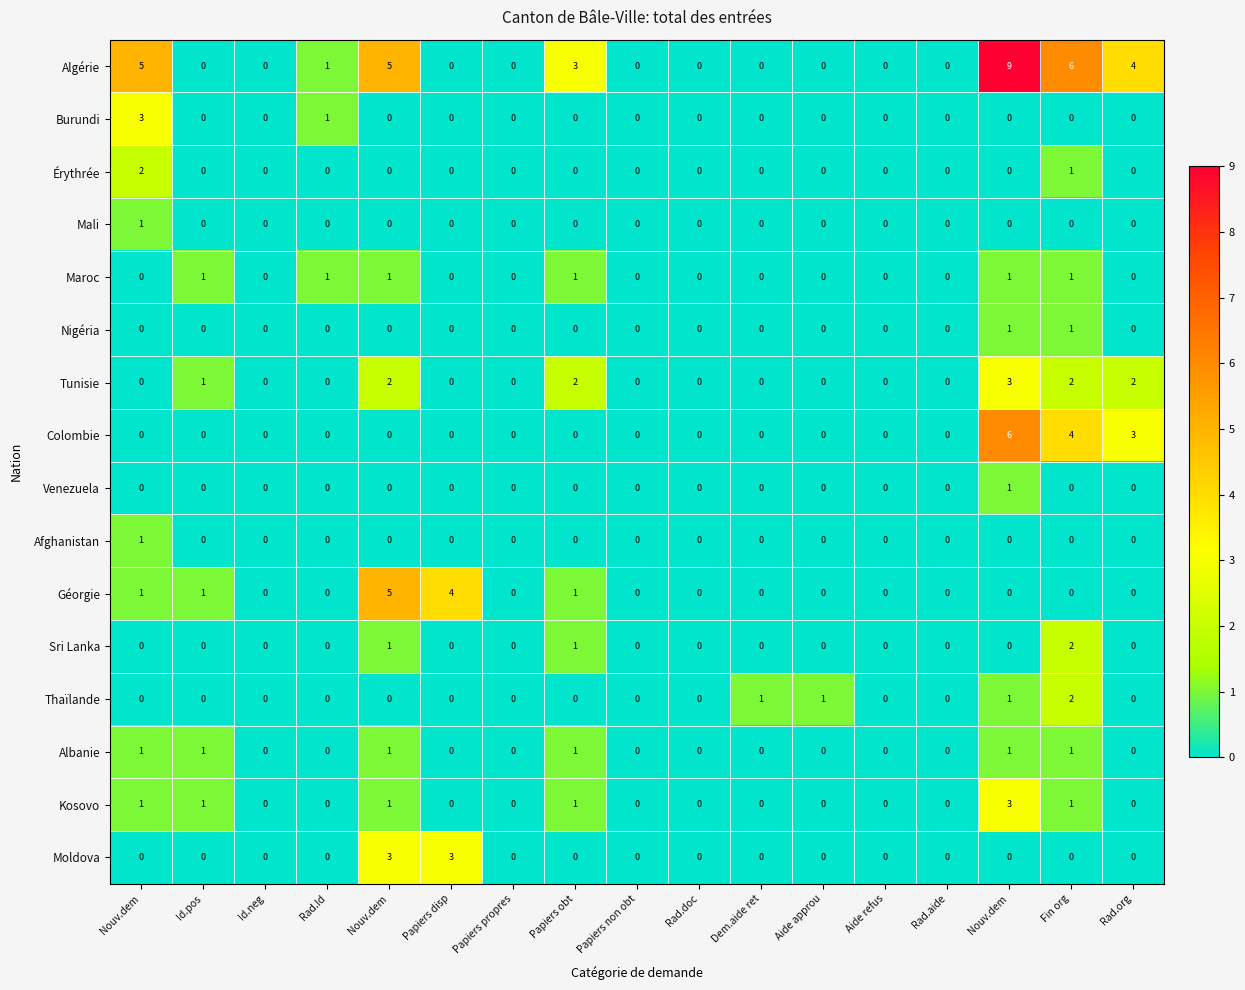

Reading right to left, extract all data points from this chart.

Algérie: Rad.org=4	Fin org=6	Nouv.dem=9	Rad.aide=0	Aide refus=0	Aide approu=0	Dem.aide ret=0	Rad.doc=0	Papiers non obt=0	Papiers obt=3	Papiers propres=0	Papiers disp=0	Nouv.dem=5	Rad.Id=1	Id.neg=0	Id.pos=0	Nouv.dem=5
Burundi: Rad.org=0	Fin org=0	Nouv.dem=0	Rad.aide=0	Aide refus=0	Aide approu=0	Dem.aide ret=0	Rad.doc=0	Papiers non obt=0	Papiers obt=0	Papiers propres=0	Papiers disp=0	Nouv.dem=0	Rad.Id=1	Id.neg=0	Id.pos=0	Nouv.dem=3
Érythrée: Rad.org=0	Fin org=1	Nouv.dem=0	Rad.aide=0	Aide refus=0	Aide approu=0	Dem.aide ret=0	Rad.doc=0	Papiers non obt=0	Papiers obt=0	Papiers propres=0	Papiers disp=0	Nouv.dem=0	Rad.Id=0	Id.neg=0	Id.pos=0	Nouv.dem=2
Mali: Rad.org=0	Fin org=0	Nouv.dem=0	Rad.aide=0	Aide refus=0	Aide approu=0	Dem.aide ret=0	Rad.doc=0	Papiers non obt=0	Papiers obt=0	Papiers propres=0	Papiers disp=0	Nouv.dem=0	Rad.Id=0	Id.neg=0	Id.pos=0	Nouv.dem=1
Maroc: Rad.org=0	Fin org=1	Nouv.dem=1	Rad.aide=0	Aide refus=0	Aide approu=0	Dem.aide ret=0	Rad.doc=0	Papiers non obt=0	Papiers obt=1	Papiers propres=0	Papiers disp=0	Nouv.dem=1	Rad.Id=1	Id.neg=0	Id.pos=1	Nouv.dem=0
Nigéria: Rad.org=0	Fin org=1	Nouv.dem=1	Rad.aide=0	Aide refus=0	Aide approu=0	Dem.aide ret=0	Rad.doc=0	Papiers non obt=0	Papiers obt=0	Papiers propres=0	Papiers disp=0	Nouv.dem=0	Rad.Id=0	Id.neg=0	Id.pos=0	Nouv.dem=0
Tunisie: Rad.org=2	Fin org=2	Nouv.dem=3	Rad.aide=0	Aide refus=0	Aide approu=0	Dem.aide ret=0	Rad.doc=0	Papiers non obt=0	Papiers obt=2	Papiers propres=0	Papiers disp=0	Nouv.dem=2	Rad.Id=0	Id.neg=0	Id.pos=1	Nouv.dem=0
Colombie: Rad.org=3	Fin org=4	Nouv.dem=6	Rad.aide=0	Aide refus=0	Aide approu=0	Dem.aide ret=0	Rad.doc=0	Papiers non obt=0	Papiers obt=0	Papiers propres=0	Papiers disp=0	Nouv.dem=0	Rad.Id=0	Id.neg=0	Id.pos=0	Nouv.dem=0
Venezuela: Rad.org=0	Fin org=0	Nouv.dem=1	Rad.aide=0	Aide refus=0	Aide approu=0	Dem.aide ret=0	Rad.doc=0	Papiers non obt=0	Papiers obt=0	Papiers propres=0	Papiers disp=0	Nouv.dem=0	Rad.Id=0	Id.neg=0	Id.pos=0	Nouv.dem=0
Afghanistan: Rad.org=0	Fin org=0	Nouv.dem=0	Rad.aide=0	Aide refus=0	Aide approu=0	Dem.aide ret=0	Rad.doc=0	Papiers non obt=0	Papiers obt=0	Papiers propres=0	Papiers disp=0	Nouv.dem=0	Rad.Id=0	Id.neg=0	Id.pos=0	Nouv.dem=1
Géorgie: Rad.org=0	Fin org=0	Nouv.dem=0	Rad.aide=0	Aide refus=0	Aide approu=0	Dem.aide ret=0	Rad.doc=0	Papiers non obt=0	Papiers obt=1	Papiers propres=0	Papiers disp=4	Nouv.dem=5	Rad.Id=0	Id.neg=0	Id.pos=1	Nouv.dem=1
Sri Lanka: Rad.org=0	Fin org=2	Nouv.dem=0	Rad.aide=0	Aide refus=0	Aide approu=0	Dem.aide ret=0	Rad.doc=0	Papiers non obt=0	Papiers obt=1	Papiers propres=0	Papiers disp=0	Nouv.dem=1	Rad.Id=0	Id.neg=0	Id.pos=0	Nouv.dem=0
Thaïlande: Rad.org=0	Fin org=2	Nouv.dem=1	Rad.aide=0	Aide refus=0	Aide approu=1	Dem.aide ret=1	Rad.doc=0	Papiers non obt=0	Papiers obt=0	Papiers propres=0	Papiers disp=0	Nouv.dem=0	Rad.Id=0	Id.neg=0	Id.pos=0	Nouv.dem=0
Albanie: Rad.org=0	Fin org=1	Nouv.dem=1	Rad.aide=0	Aide refus=0	Aide approu=0	Dem.aide ret=0	Rad.doc=0	Papiers non obt=0	Papiers obt=1	Papiers propres=0	Papiers disp=0	Nouv.dem=1	Rad.Id=0	Id.neg=0	Id.pos=1	Nouv.dem=1
Kosovo: Rad.org=0	Fin org=1	Nouv.dem=3	Rad.aide=0	Aide refus=0	Aide approu=0	Dem.aide ret=0	Rad.doc=0	Papiers non obt=0	Papiers obt=1	Papiers propres=0	Papiers disp=0	Nouv.dem=1	Rad.Id=0	Id.neg=0	Id.pos=1	Nouv.dem=1
Moldova: Rad.org=0	Fin org=0	Nouv.dem=0	Rad.aide=0	Aide refus=0	Aide approu=0	Dem.aide ret=0	Rad.doc=0	Papiers non obt=0	Papiers obt=0	Papiers propres=0	Papiers disp=3	Nouv.dem=3	Rad.Id=0	Id.neg=0	Id.pos=0	Nouv.dem=0